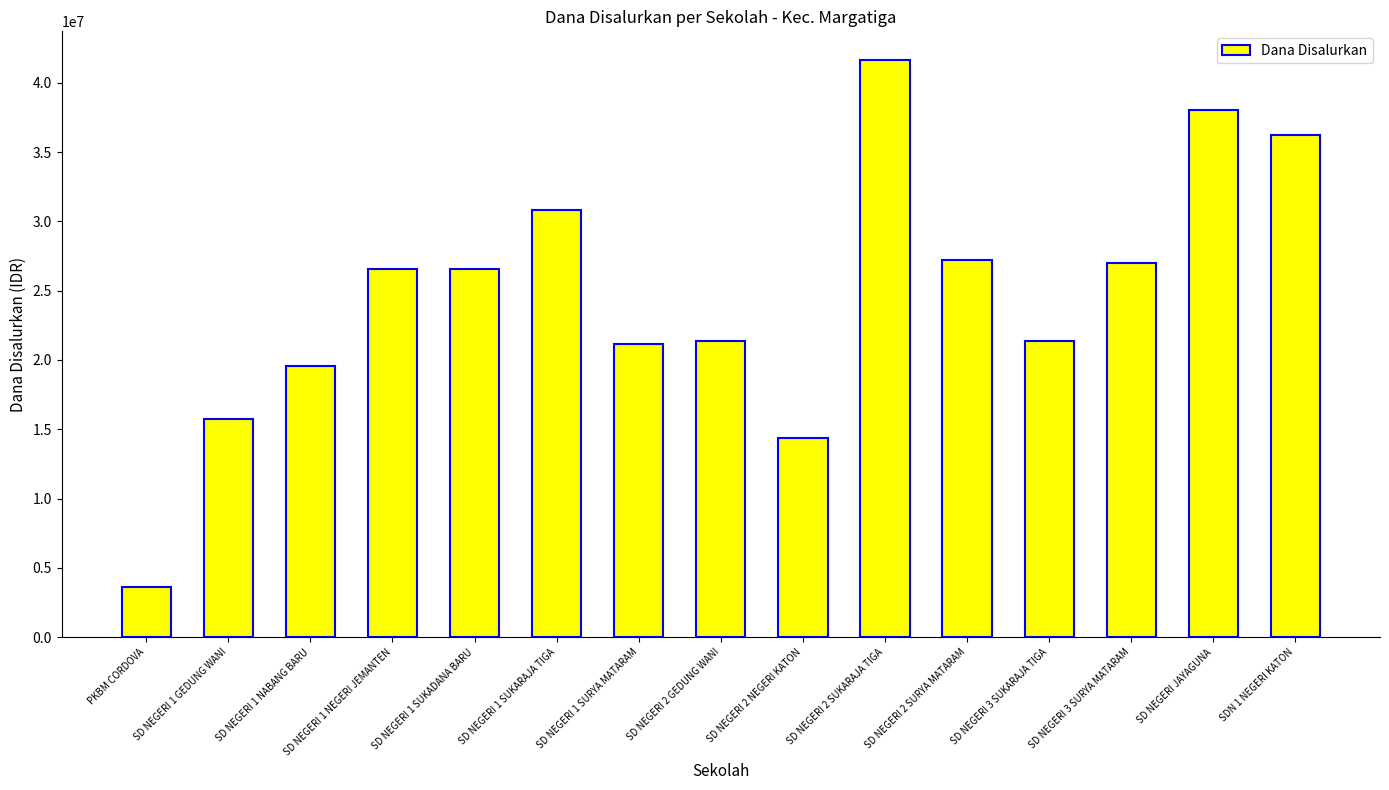

What is the label of the 13th bar from the right?

SD NEGERI 1 NABANG BARU